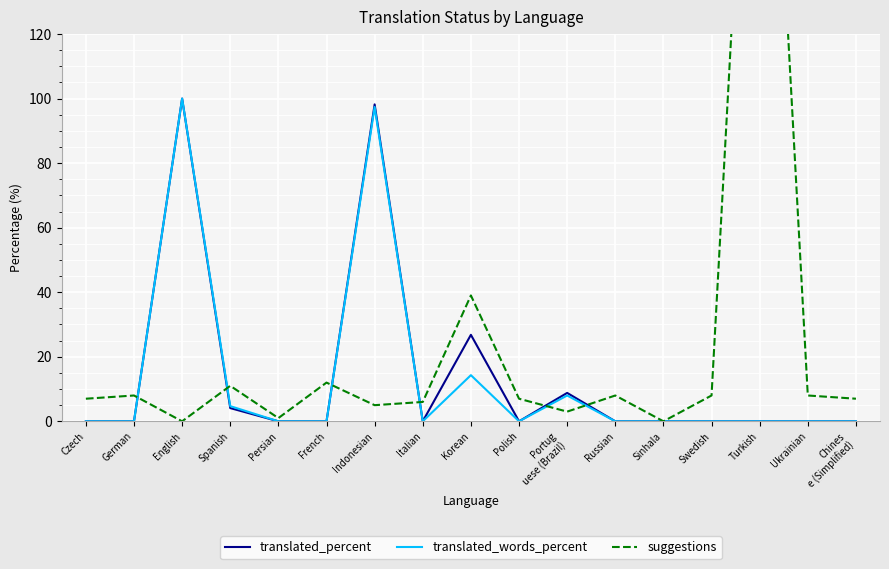

At which category does the chart reach its peak across all series?

Turkish